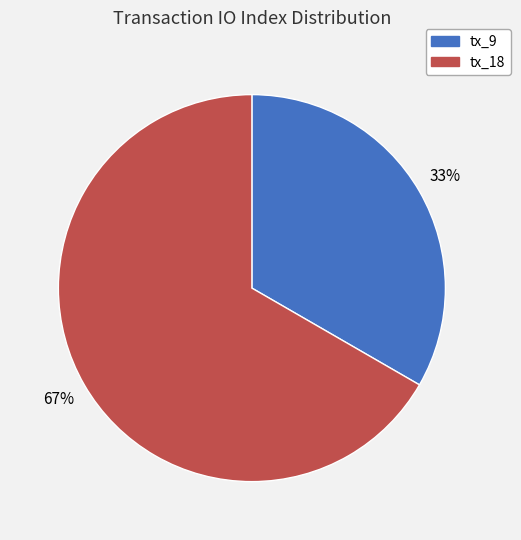

Which category has the smallest portion of the pie?

tx_9